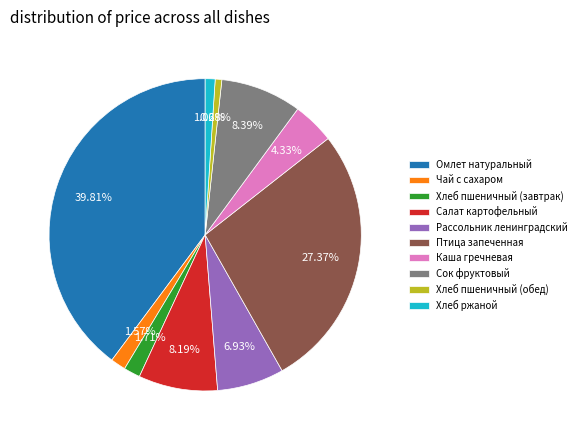

To the nearest percent, what is the difference between the Хлеб пшеничный (обед) and Сок фруктовый slice percentages?

8%